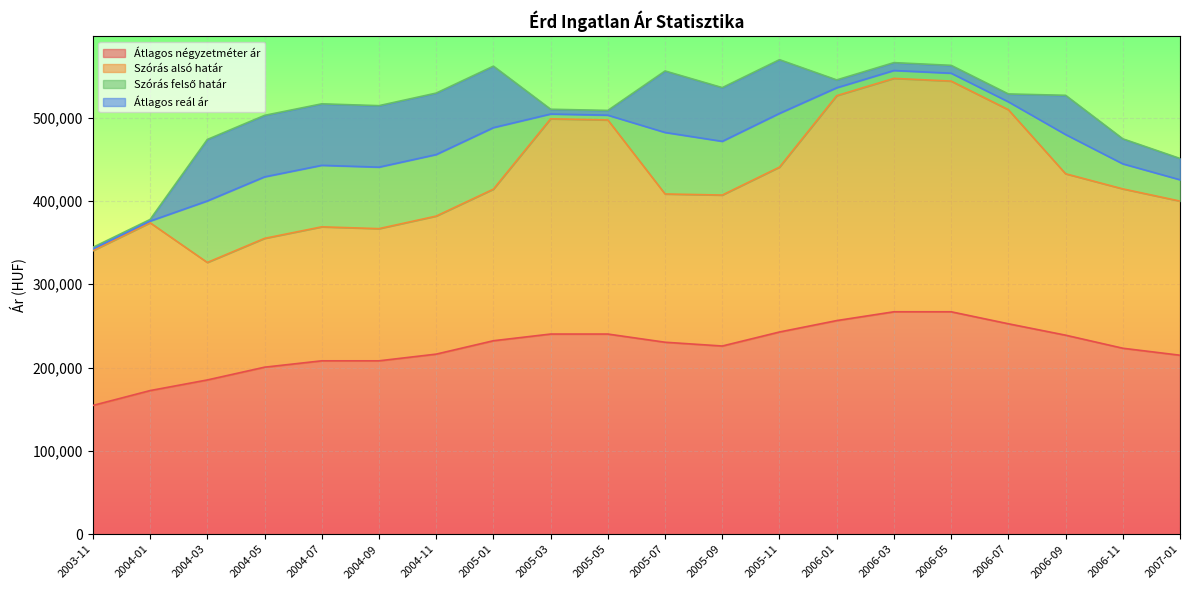

Where does the Szórás felső határ series first go above 526815?

2004-11